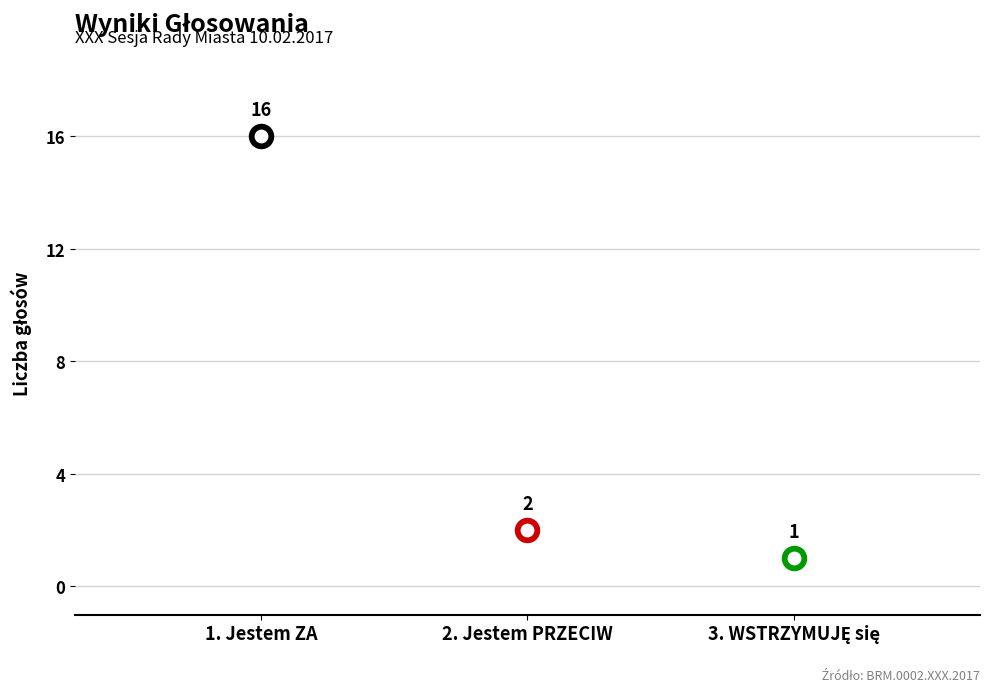

What is the change in value from 1. Jestem ZA to 3. WSTRZYMUJĘ się?

-15